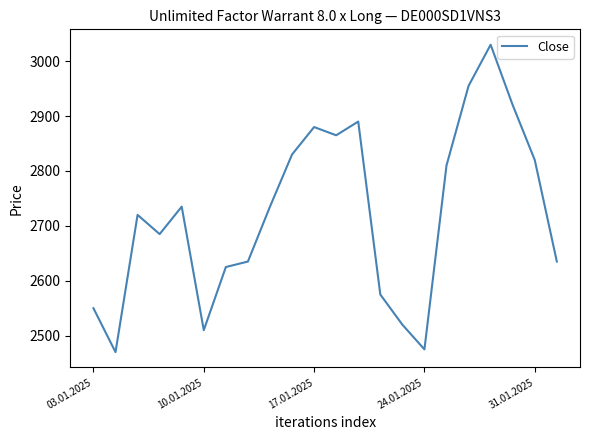

What is the difference between the maximum and minimum values?

560